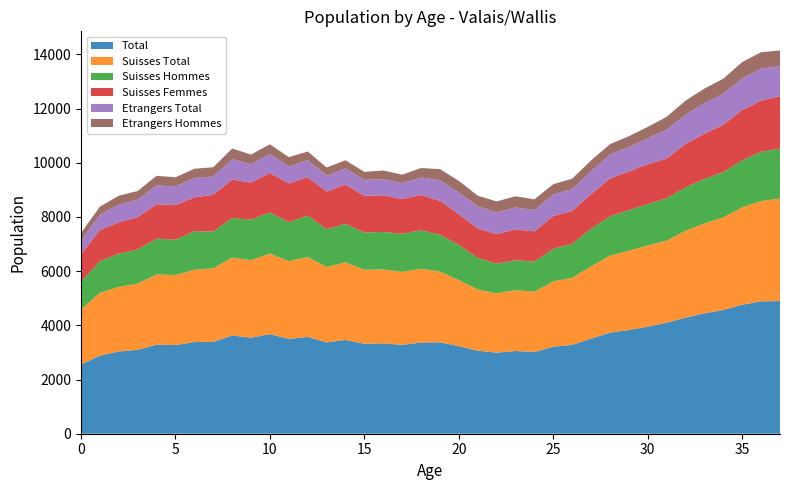

Reading left to right, list all the values displayed in this chart.

Total: 2553	2883	3036	3097	3288	3271	3384	3391	3627	3543	3677	3499	3575	3372	3463	3320	3333	3281	3367	3374	3233	3065	2993	3054	3017	3212	3280	3511	3732	3828	3952	4098	4285	4444	4568	4761	4887	4896
Suisses Total: 2036	2319	2384	2448	2590	2585	2670	2715	2875	2863	2975	2869	2949	2782	2866	2731	2732	2692	2722	2612	2434	2258	2187	2244	2225	2412	2472	2665	2844	2925	2997	3029	3206	3315	3418	3594	3702	3785
Suisses Hommes: 1022	1172	1224	1253	1322	1306	1419	1358	1459	1494	1515	1436	1530	1397	1416	1376	1381	1410	1419	1362	1304	1165	1097	1106	1113	1203	1259	1390	1448	1500	1525	1565	1599	1643	1671	1739	1818	1845
Suisses Femmes: 1014	1147	1160	1195	1268	1279	1251	1357	1416	1369	1460	1433	1419	1385	1450	1355	1351	1282	1303	1250	1130	1093	1090	1138	1112	1209	1213	1275	1396	1425	1472	1464	1607	1672	1747	1855	1884	1940
Etrangers Total: 517	564	652	649	698	686	714	676	752	680	702	630	626	590	597	589	601	589	645	762	799	807	806	810	792	800	808	846	888	903	955	1069	1079	1129	1150	1167	1185	1111
Etrangers Hommes: 265	297	328	317	353	338	343	339	397	354	355	341	318	301	301	293	316	307	351	406	431	397	401	412	393	374	382	401	380	401	423	473	518	536	551	602	605	568